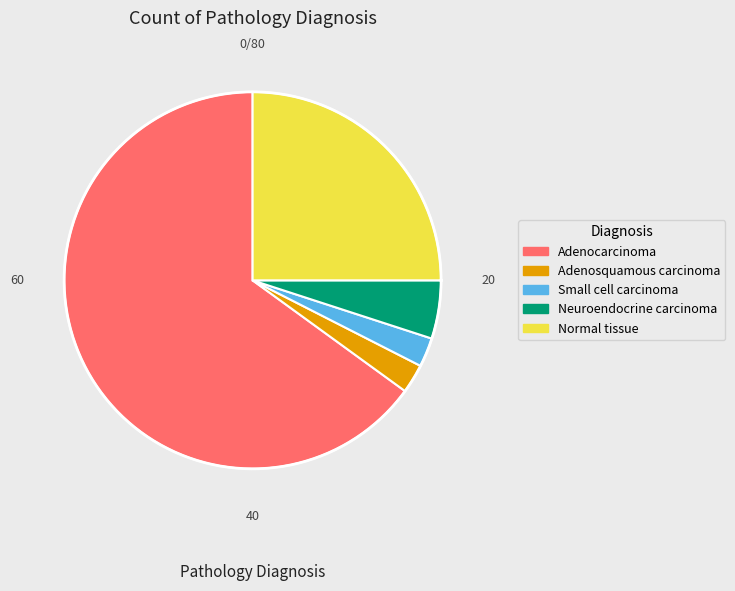

Which category accounts for the majority?

Adenocarcinoma